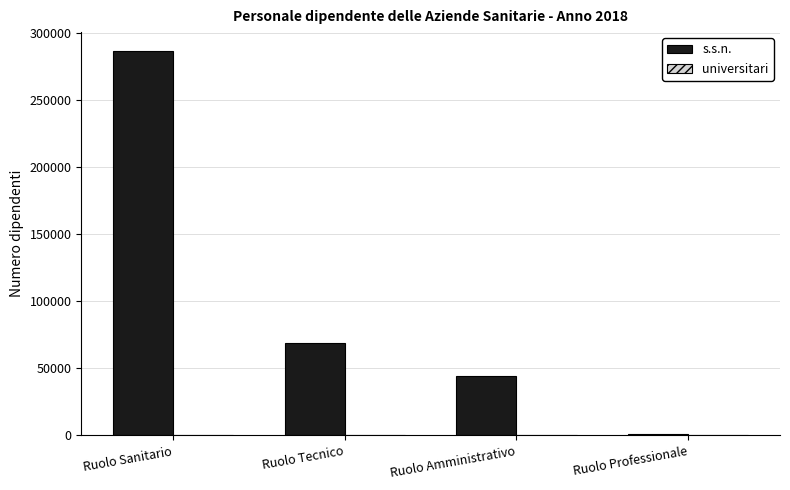

The s.s.n. series shows 58976 at Ruolo Sanitario. True or false?

False